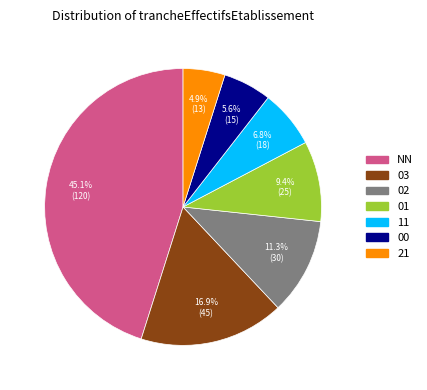

Count the number of slices in the pie.

7